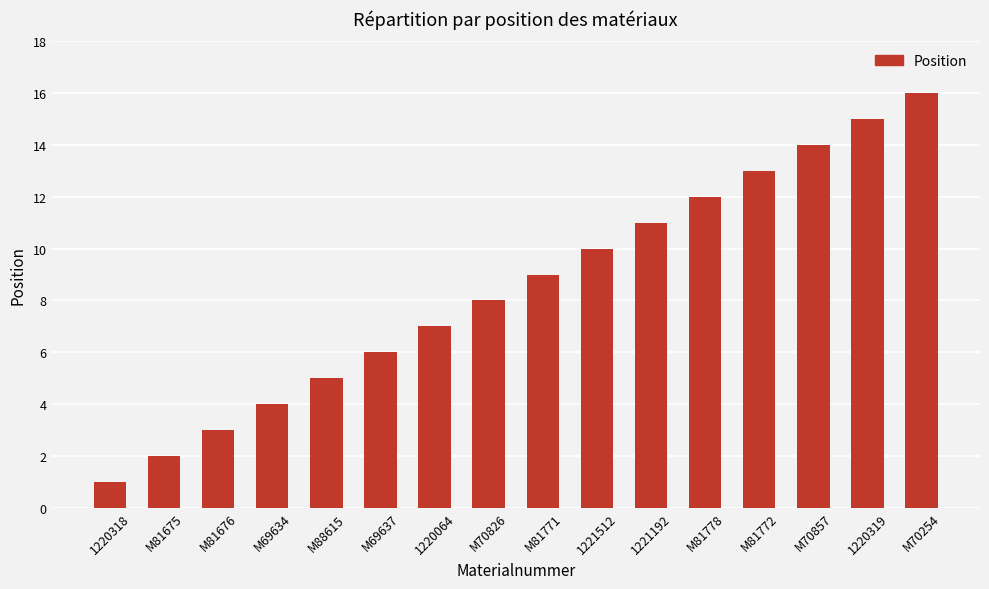

True or false: the data shows 15 at 1221192.

False